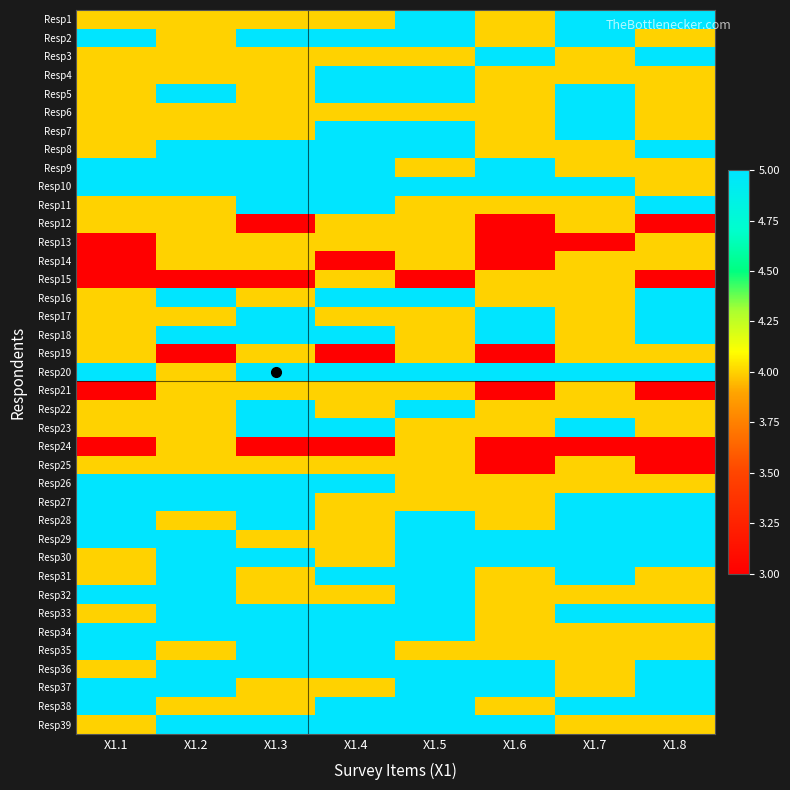

At which category is the sum across all series the highest?

X1.5